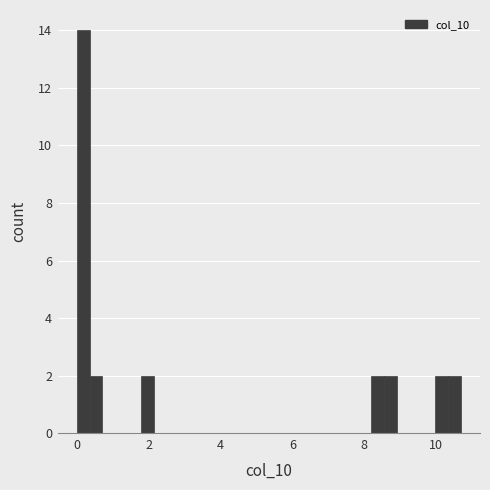

Read against the x-axis, roughly where is the centre of the tallest bar?

0.2